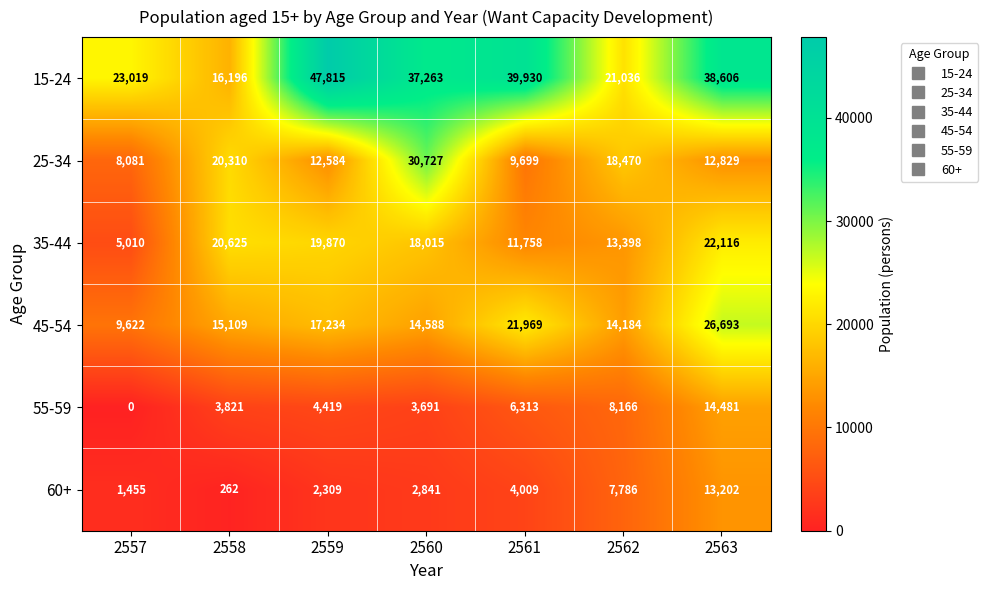

Which label corresponds to the smallest value in the chart?

2557